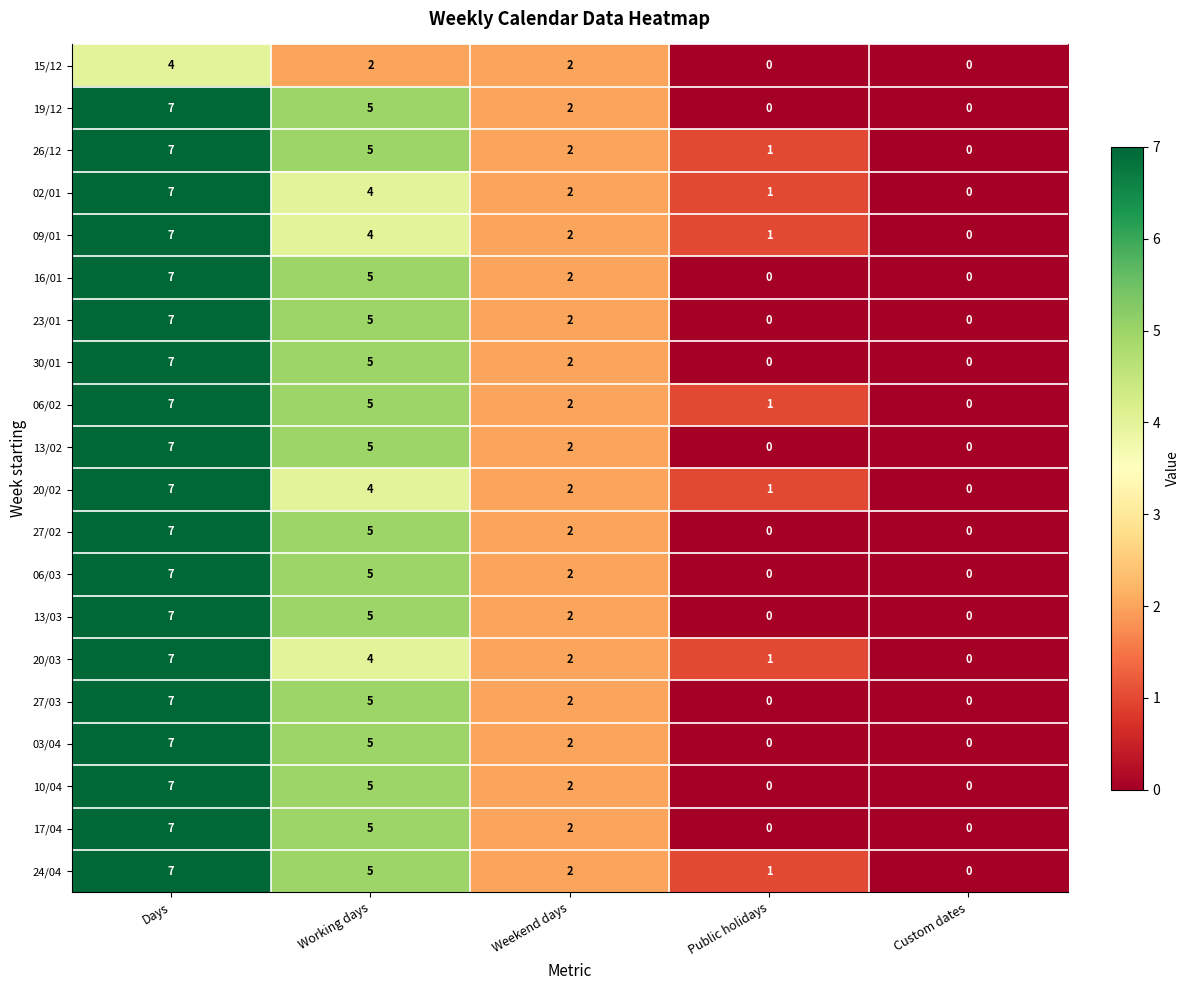

Which label corresponds to the largest value in the chart?

Days